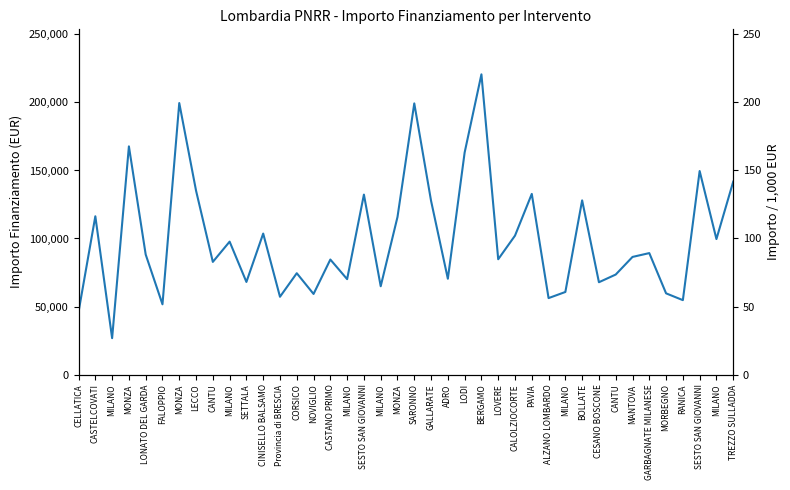

List the labels in order of value, largest first.

BERGAMO, MONZA, SARONNO, MONZA, LODI, SESTO SAN GIOVANNI, TREZZO SULLADDA, LECCO, PAVIA, SESTO SAN GIOVANNI, BOLLATE, GALLARATE, CASTELCOVATI, MONZA, CINISELLO BALSAMO, CALOLZIOCORTE, MILANO, MILANO, GARBAGNATE MILANESE, LONATO DEL GARDA, MANTOVA, LOVERE, CASTANO PRIMO, CANTU, CORSICO, CANTU, ADRO, MILANO, SETTALA, CESANO BOSCONE, MILANO, MILANO, MORBEGNO, NOVIGLIO, Provincia di BRESCIA, ALZANO LOMBARDO, RANICA, FALOPPIO, CELLATICA, MILANO